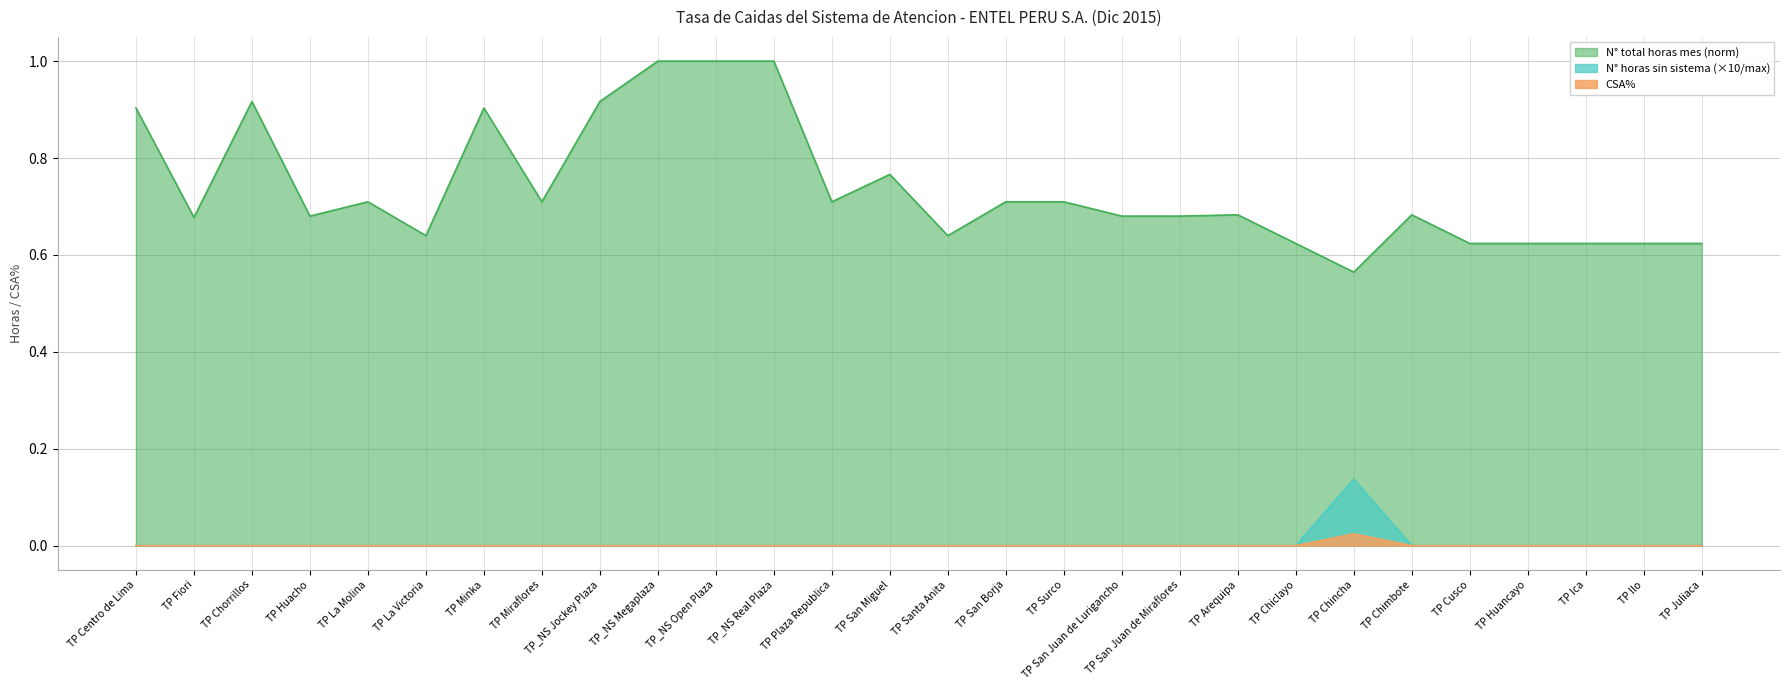

What is the spread (max minus min) of values at TP_NS Jockey Plaza?

0.9